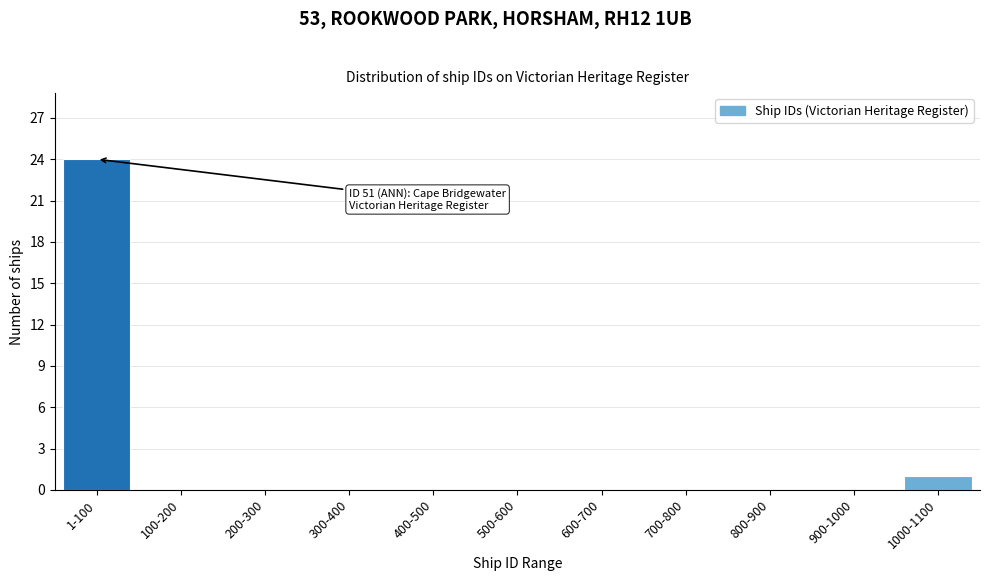

Reading left to right, list all the values displayed in this chart.

1-100=24	100-200=0	200-300=0	300-400=0	400-500=0	500-600=0	600-700=0	700-800=0	800-900=0	900-1000=0	1000-1100=1